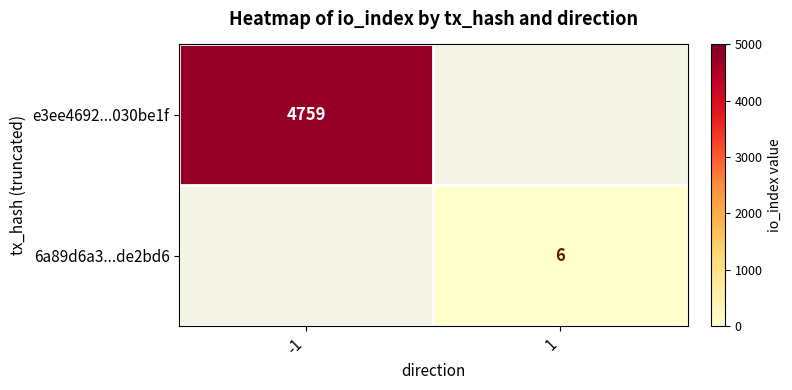

The value of 6a89d6a3...de2bd6 at 1 is 6. True or false?

True